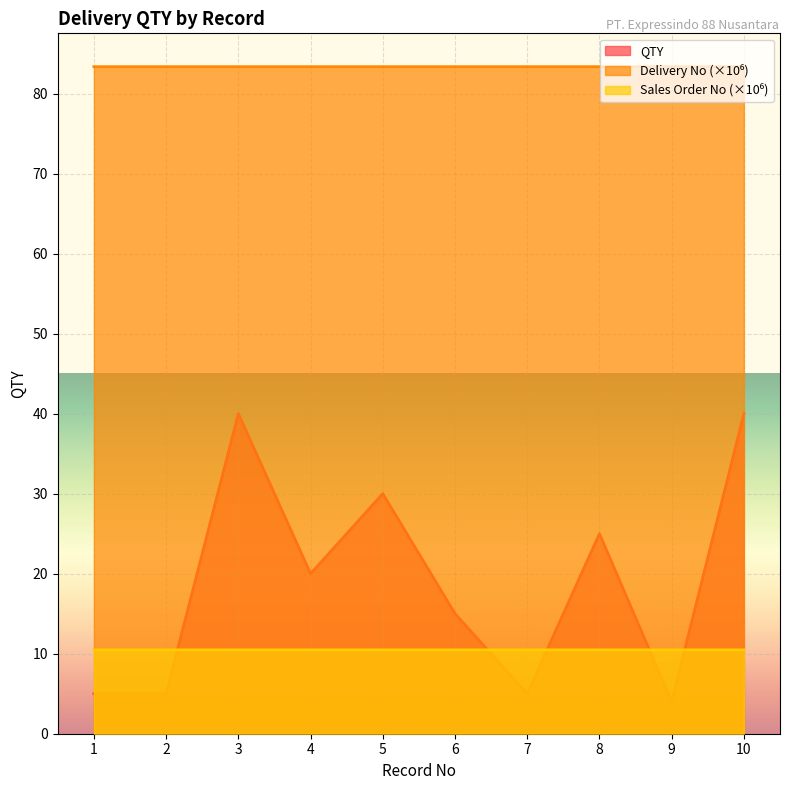

True or false: QTY and Delivery No cross at least once.

False